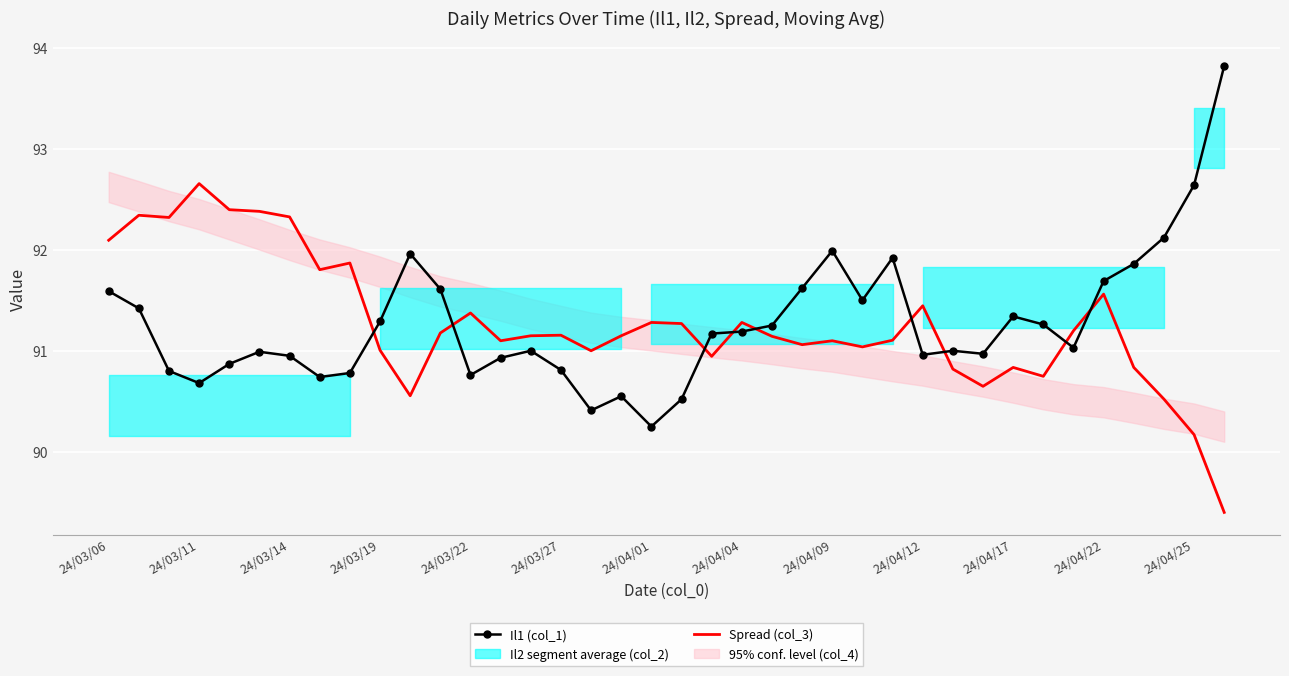

At how many categories does at least one series exceed 89?

38